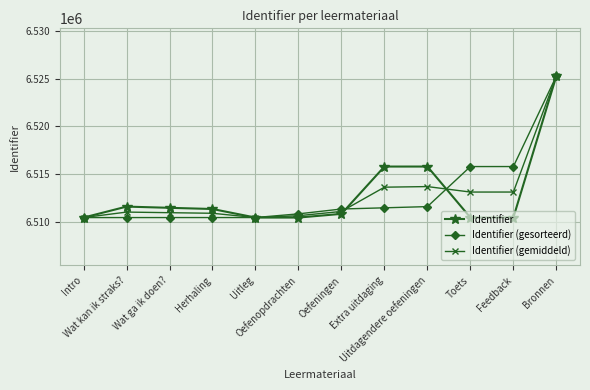

What is the value of the Identifier (gesorteerd) point at the 4th from the left?

6510419.0